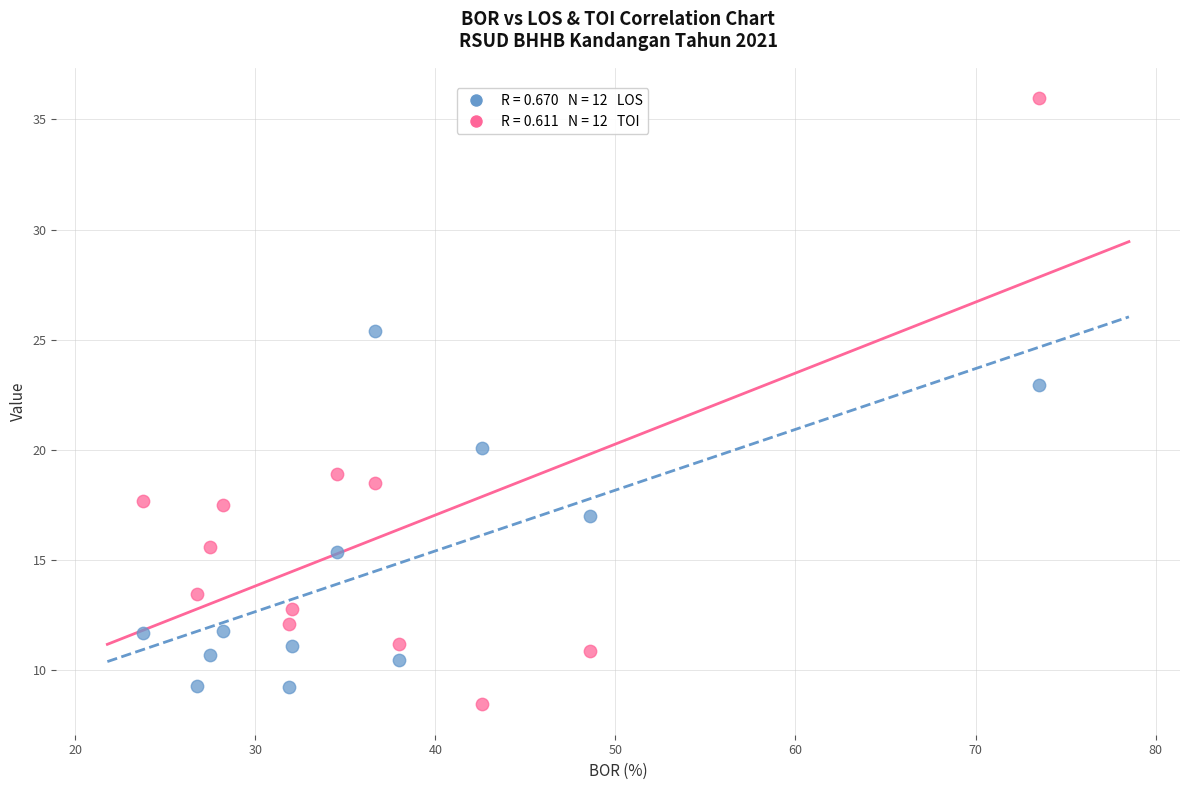

Across all data points, what is the range of Y values (max minus min)?

27.5